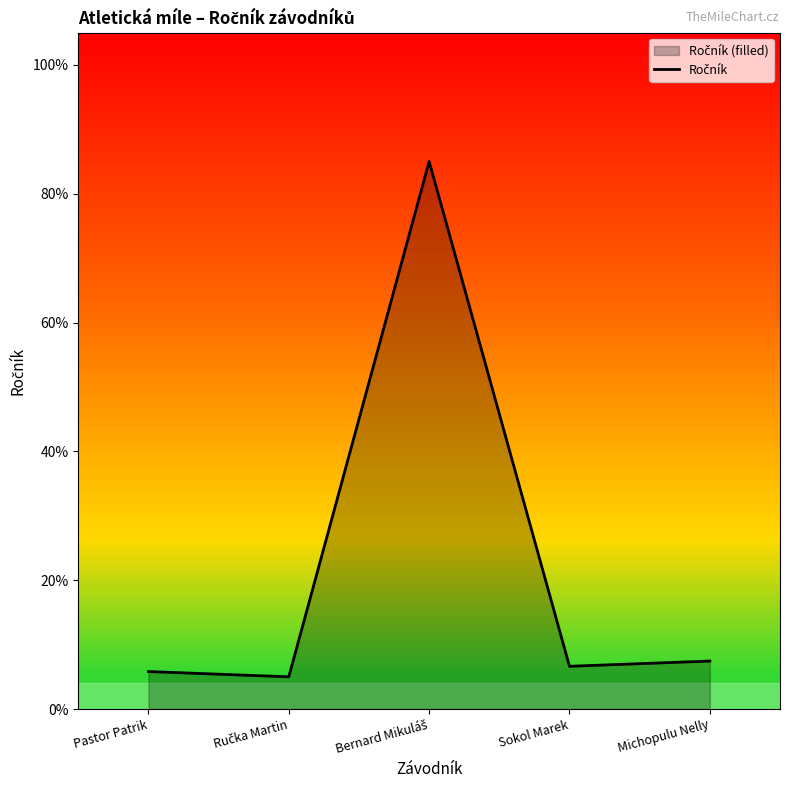

What is the label of the 4th point from the left?

Sokol Marek